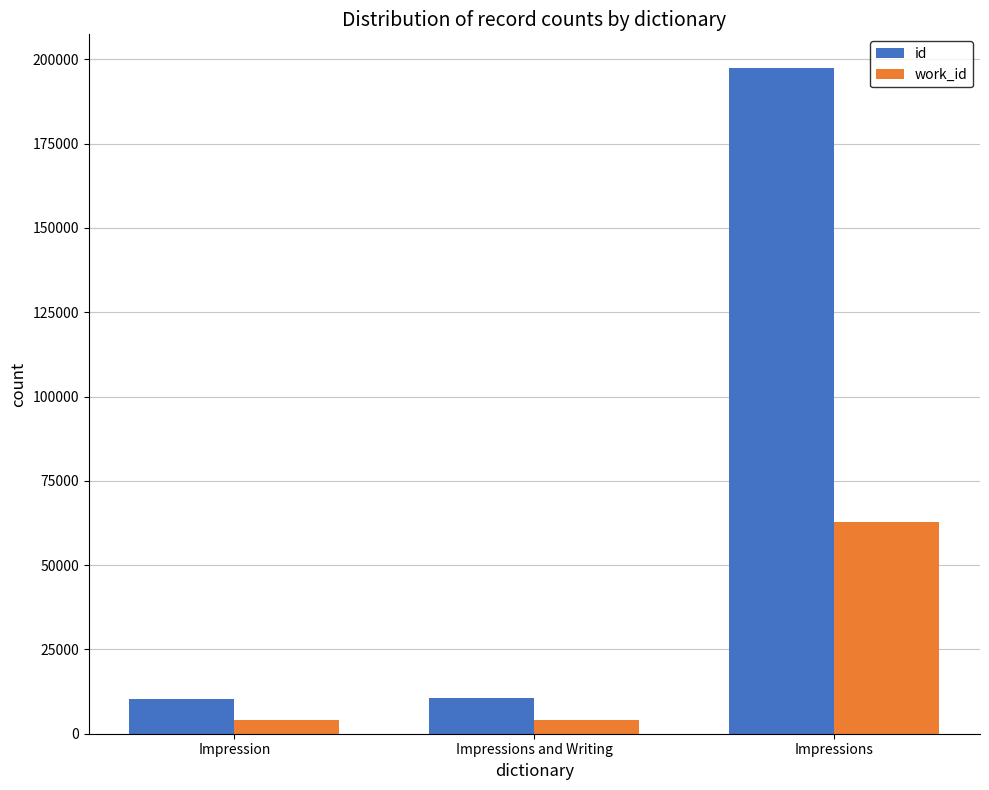

Which series has the largest range (max minus min)?

id